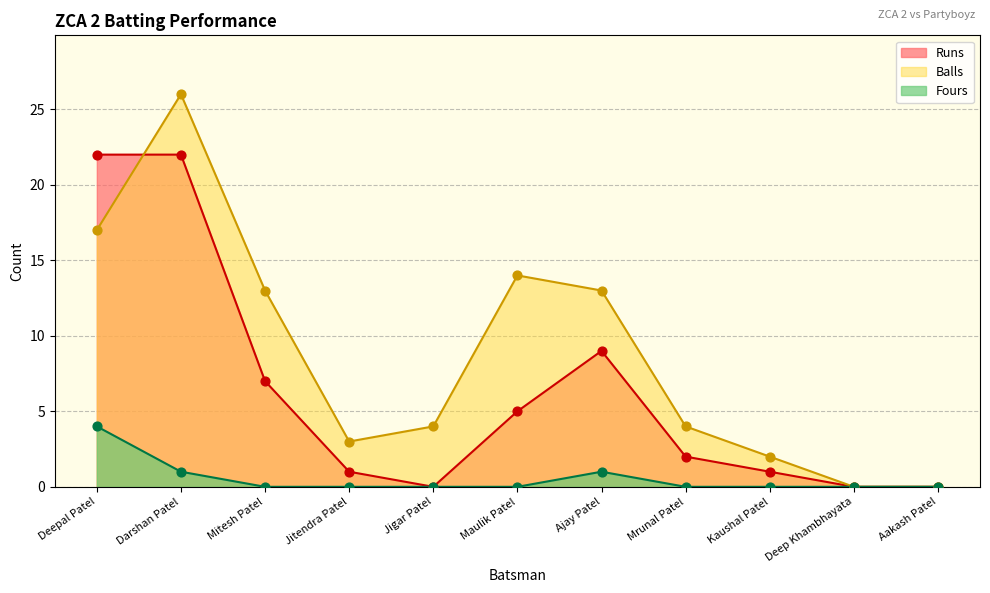

Is the value of Runs at Deepal Patel greater than the value of Balls at Mitesh Patel?

Yes